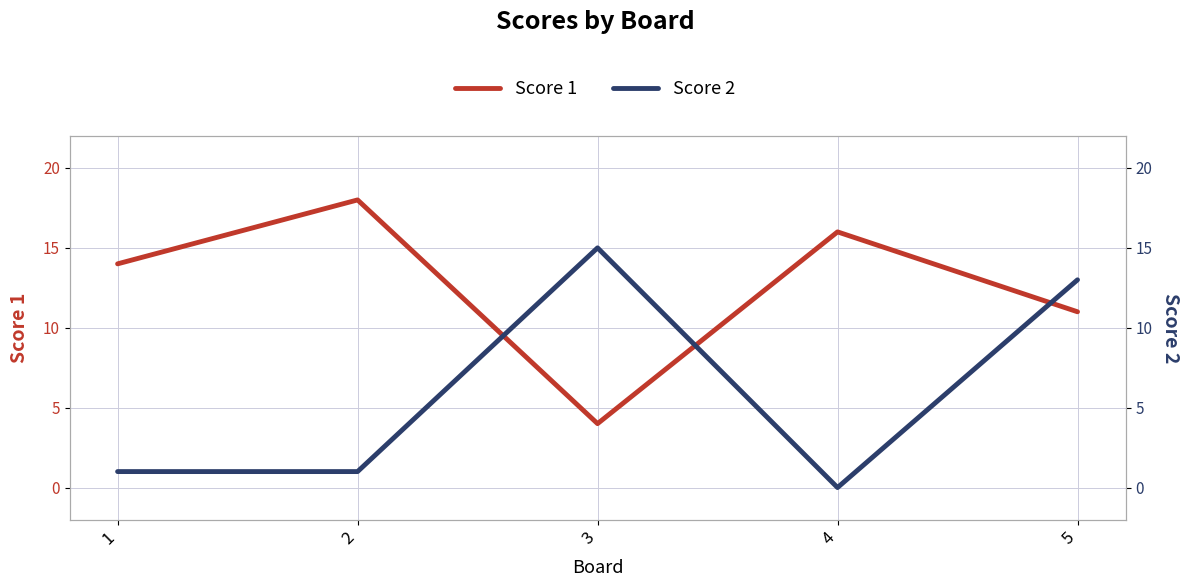

At which label is Score 1 closest to 11?

5